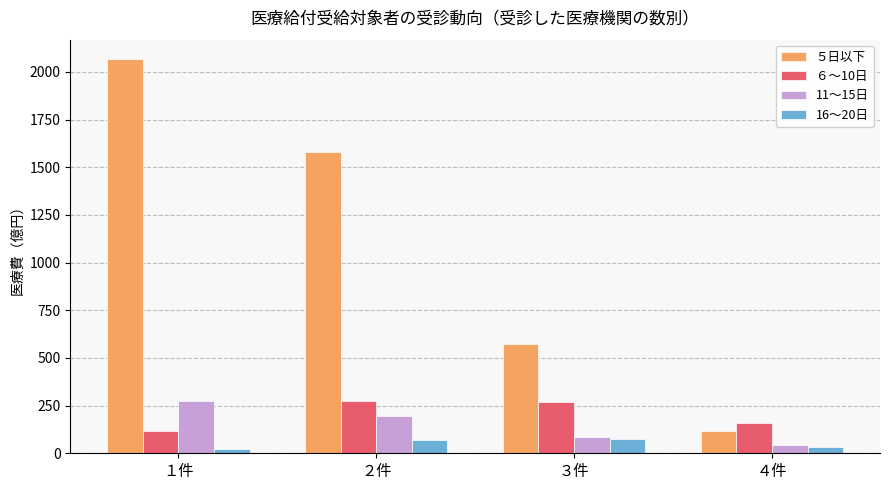

How many data points in 16～20日 are less than 70?

2